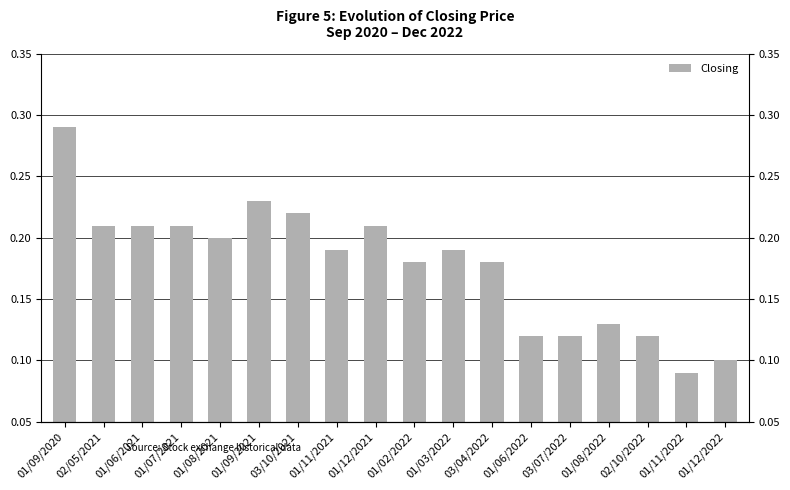

What is the difference between the maximum and minimum values?

0.2